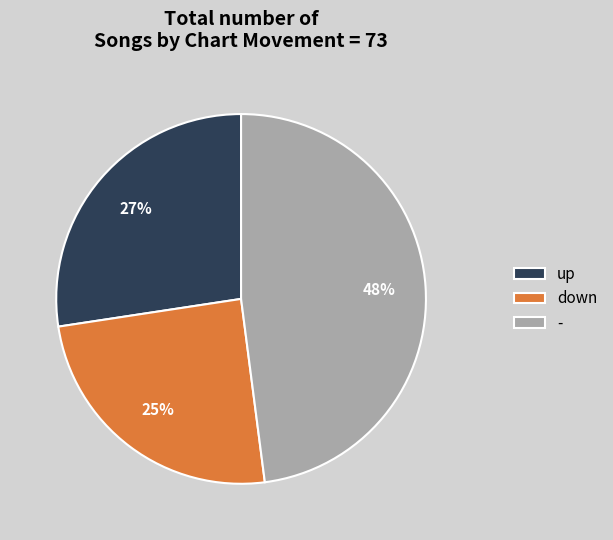

To the nearest percent, what is the combined percentage of down and up?

52%